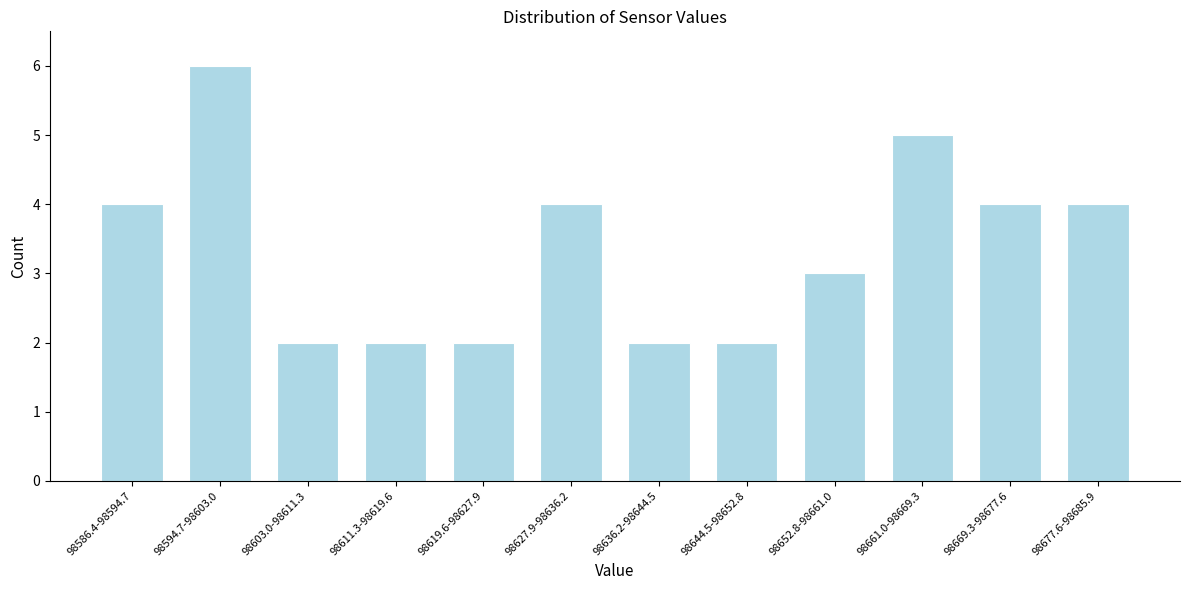

Reading left to right, what are all the values shown in this chart?

4	6	2	2	2	4	2	2	3	5	4	4